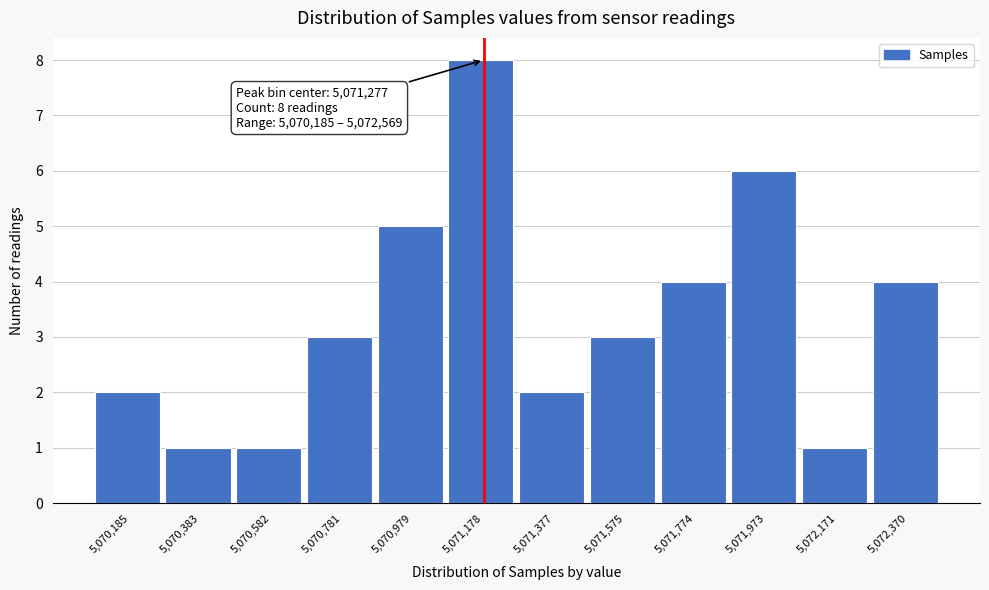

Reading left to right, what are all the values shown in this chart?

2	1	1	3	5	8	2	3	4	6	1	4